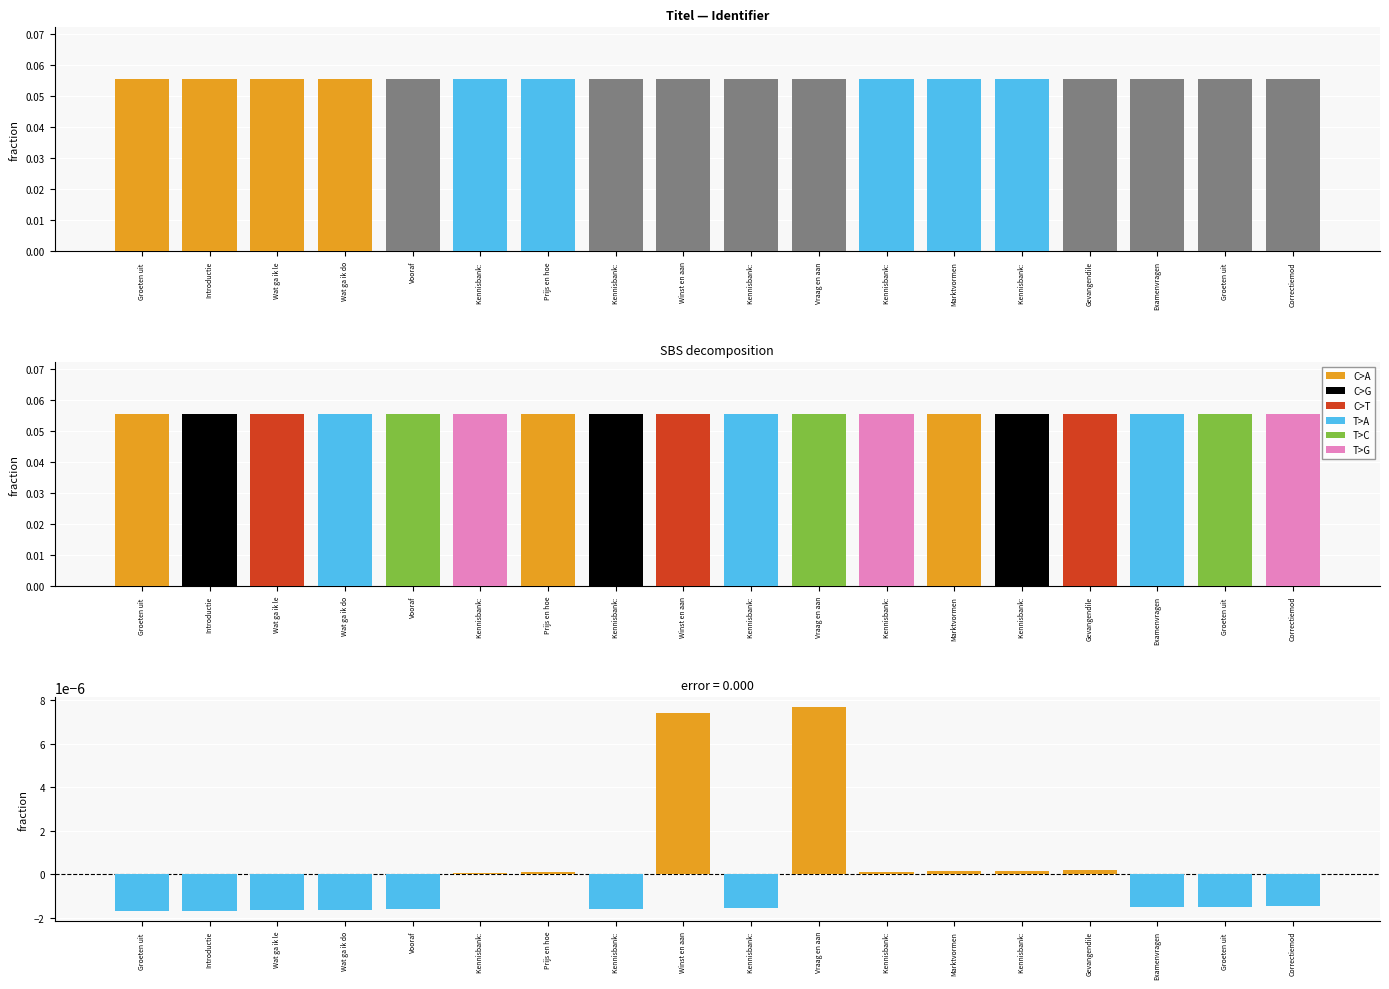

True or false: Identifier has a value of 0.1 at Groeten uit .

True